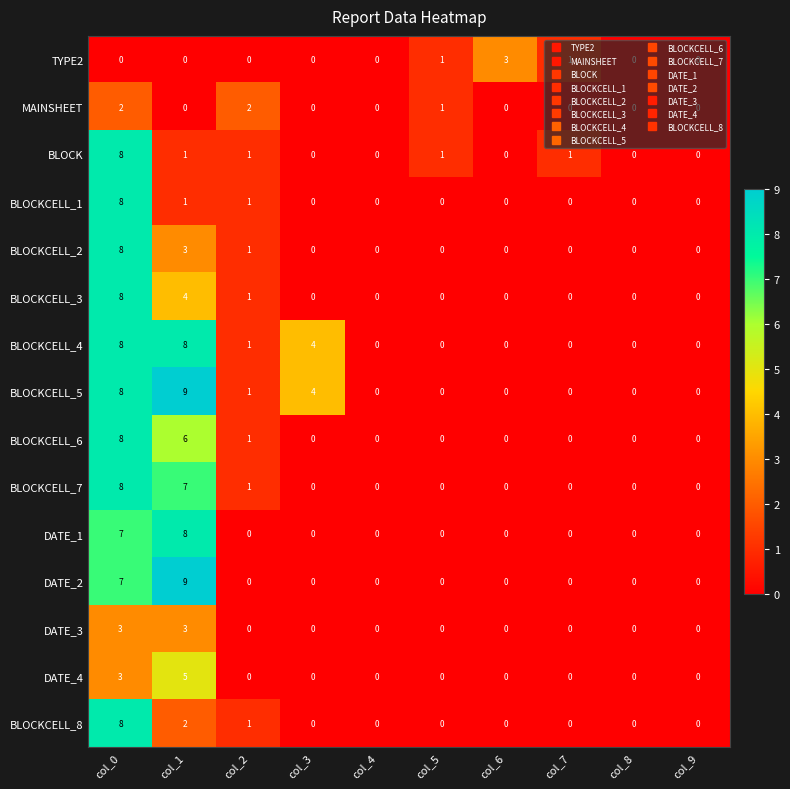

True or false: BLOCKCELL_2 has a value of -3 at col_4.

False